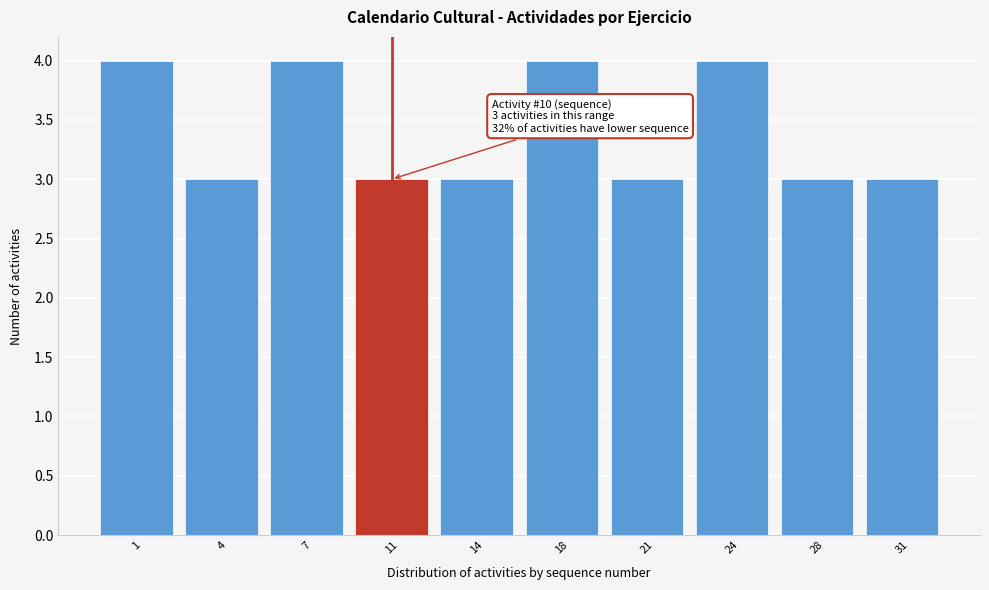

Reading right to left, transcribe all the data shown in this chart.

3	3	4	3	4	3	3	4	3	4